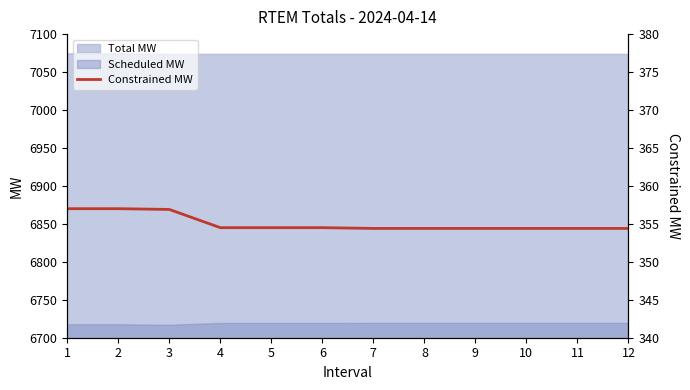

Does the chart have visible grid lines?

No